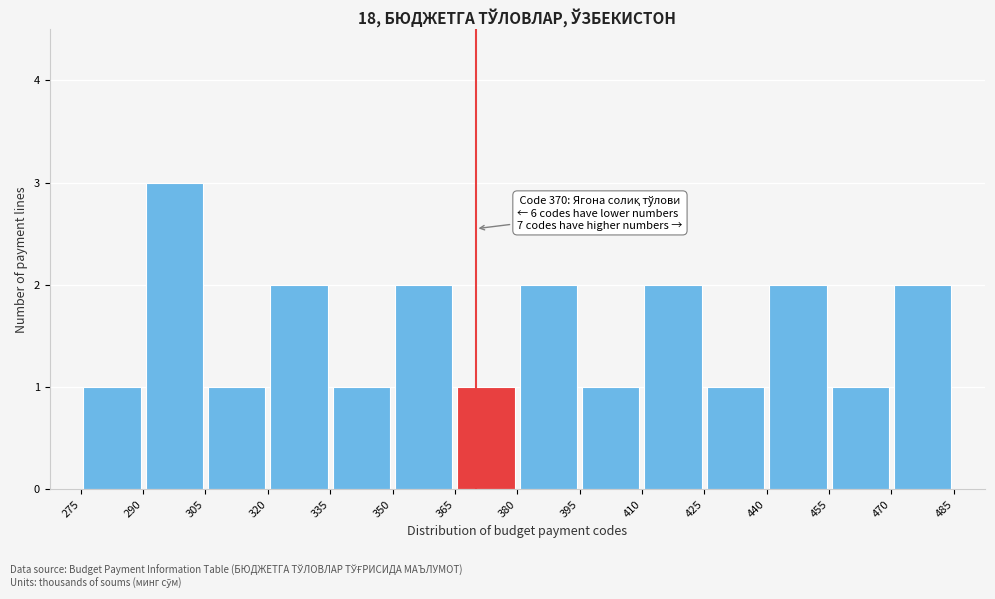

Which range on the x-axis has the tallest bar?

290 to 305